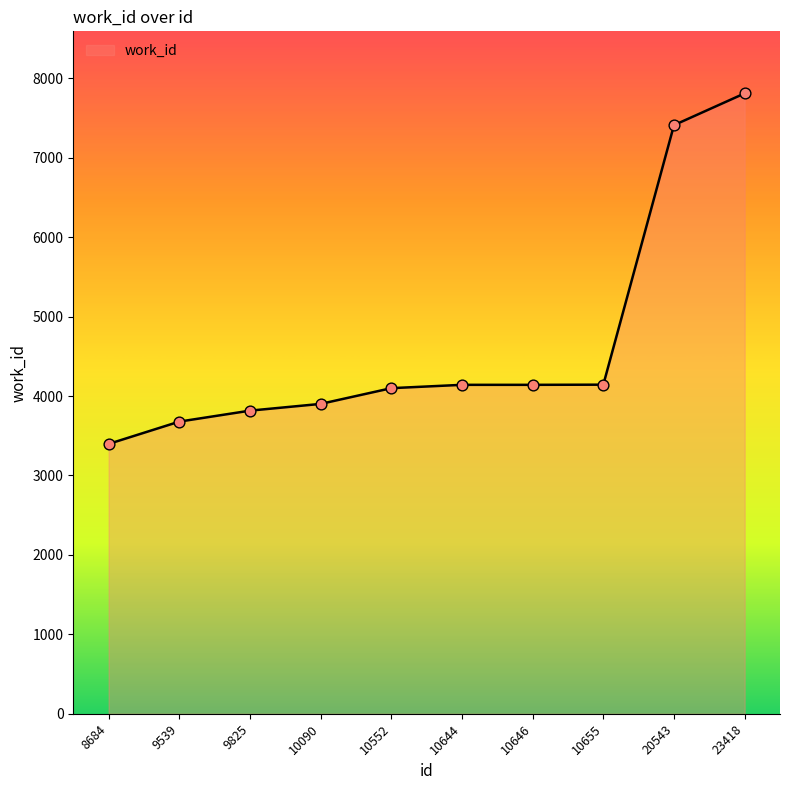

Between 10646 and 20543, which is larger?

20543